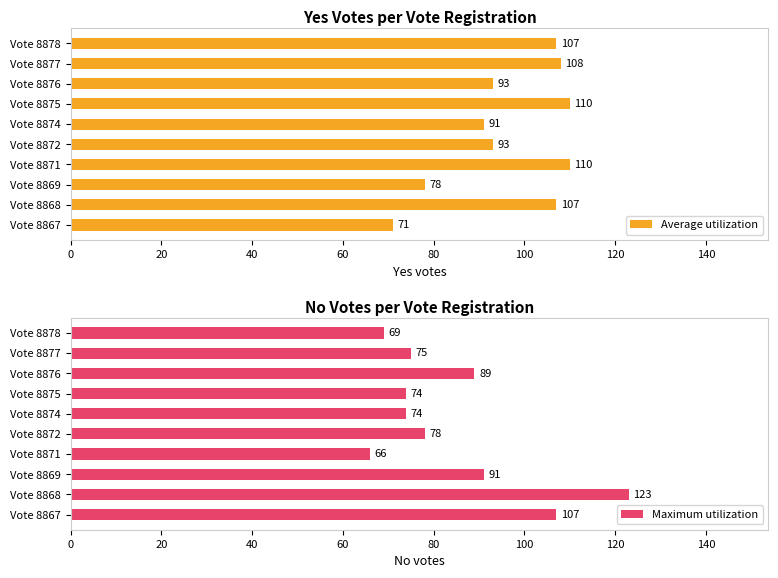

The value of Average utilization at Vote 8876 is 161. True or false?

False